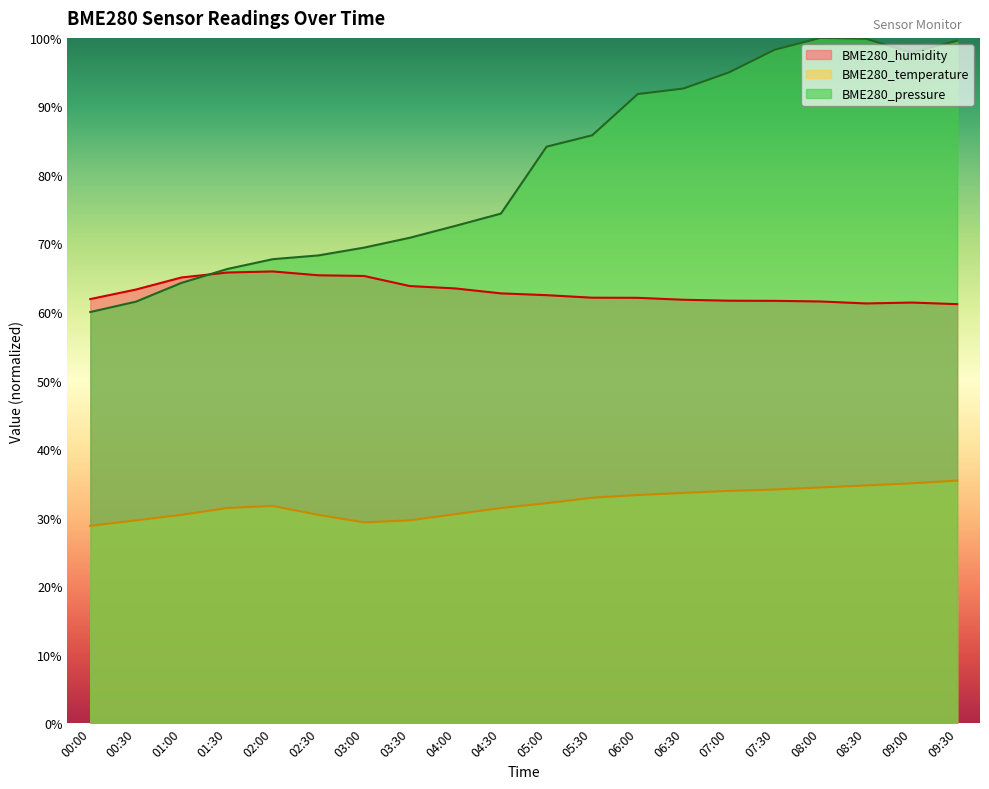

What is the average value of the BME280_humidity series?

63.0